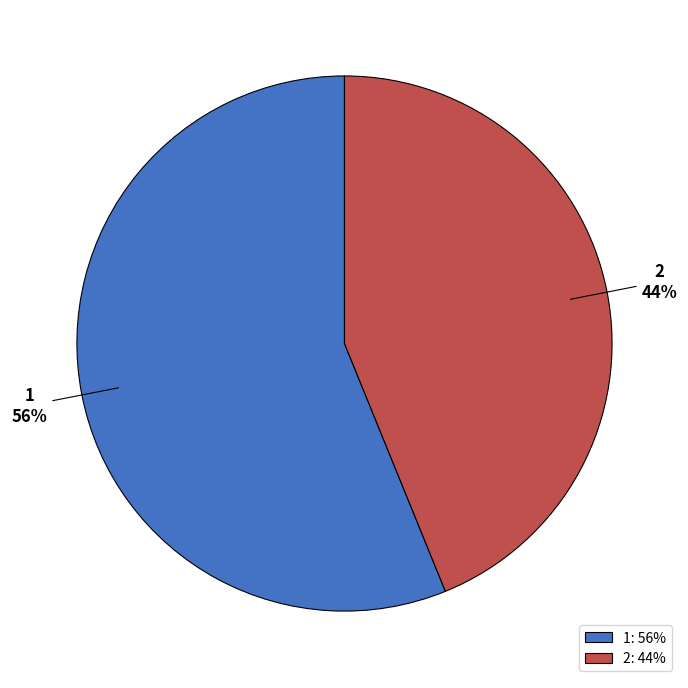

Is it true that 2 is 44% of the pie?

True